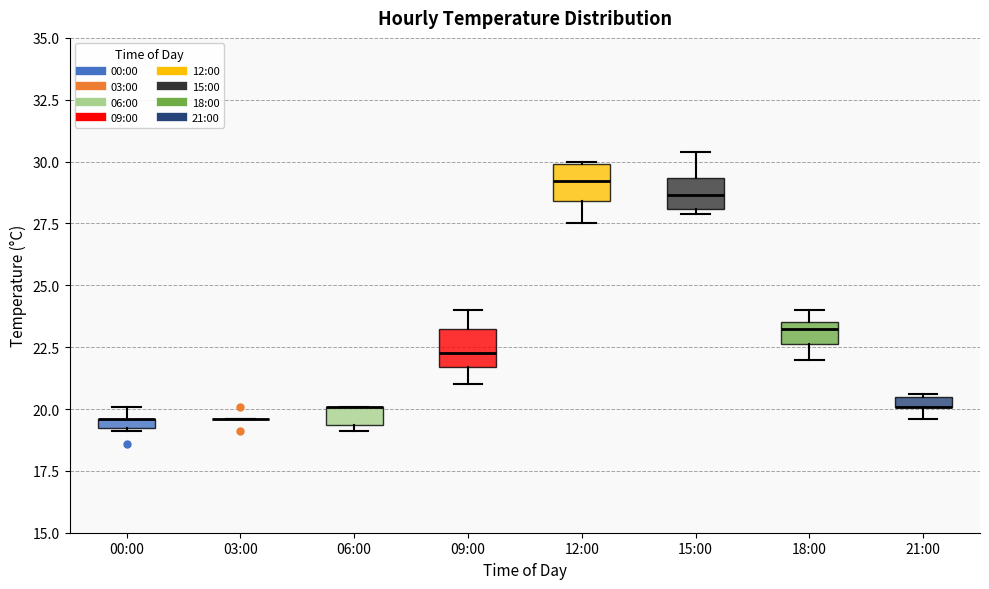

Where is the lower edge of the box for 21:00 on the y-axis? The values are not printed on the chart, so give them approximately, as read against the axis.

20.0